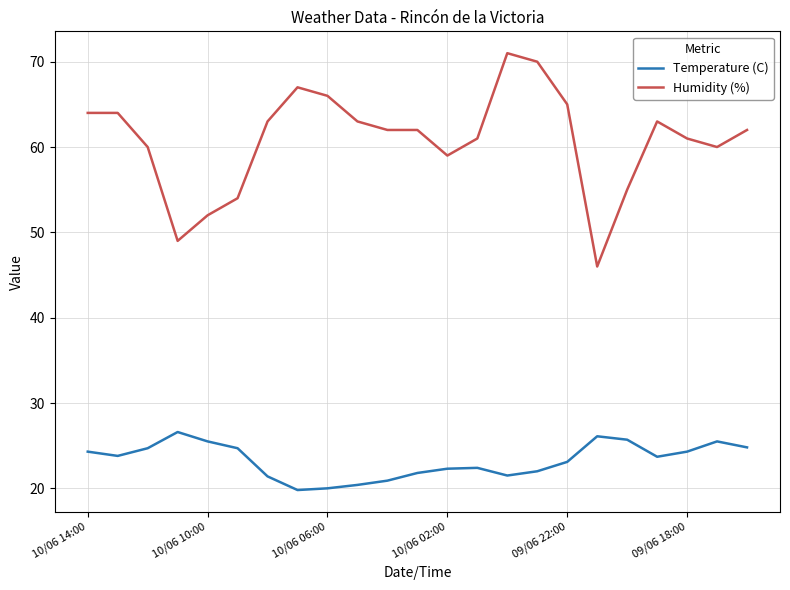

What is the maximum value shown in the chart?

71.0